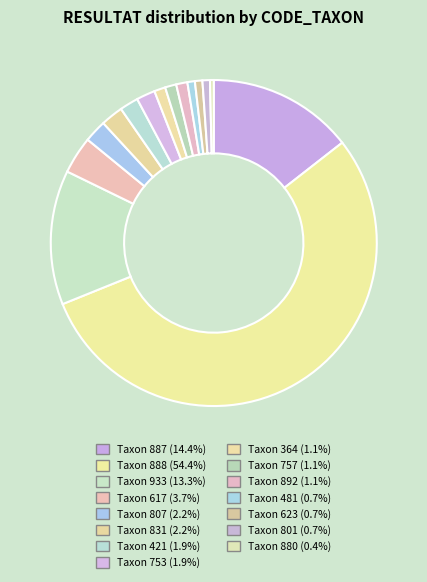

Which slice is the largest?

888